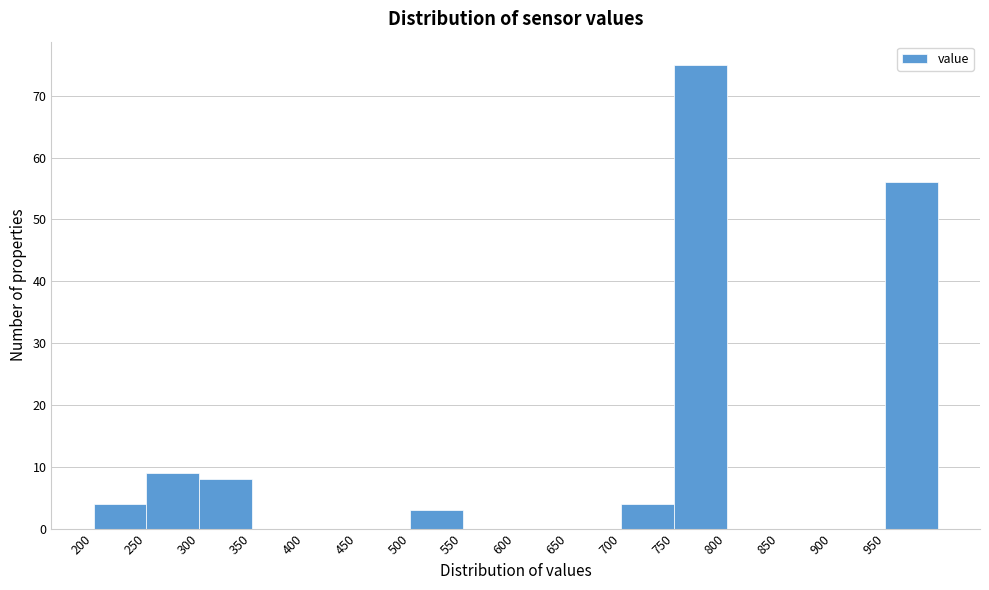

Reading left to right, transcribe this chart: for each bar, give the range it covers on the x-axis and its height. The values are not printed on the chart, so give them approximately, as read against the axis.

200 to 250: 4
250 to 300: 9
300 to 350: 8
350 to 400: 0
400 to 450: 0
450 to 500: 0
500 to 550: 3
550 to 600: 0
600 to 650: 0
650 to 700: 0
700 to 750: 4
750 to 800: 75
800 to 850: 0
850 to 900: 0
900 to 950: 0
950 to 1000: 56